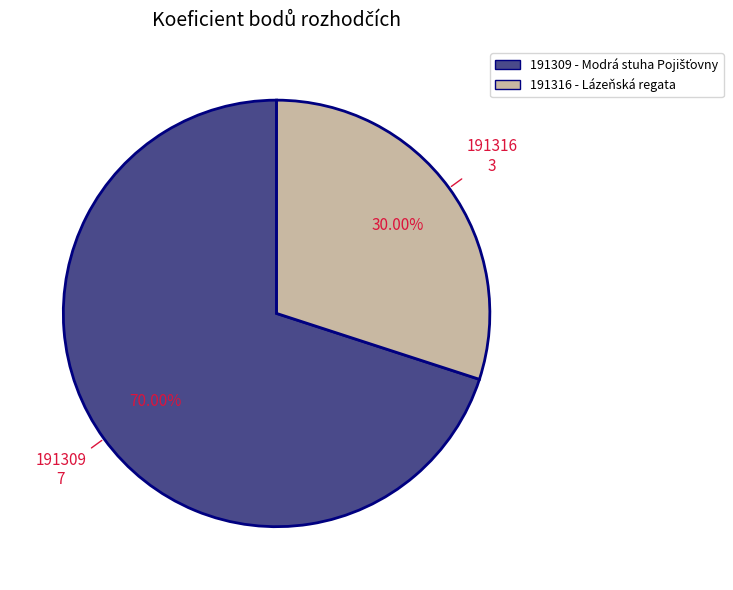

Which slice is the largest?

191309